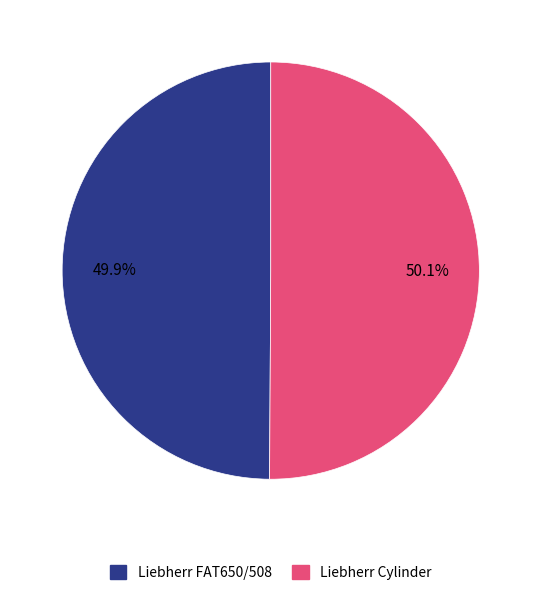

What portion of the pie excludes Liebherr Cylinder?

49.9%